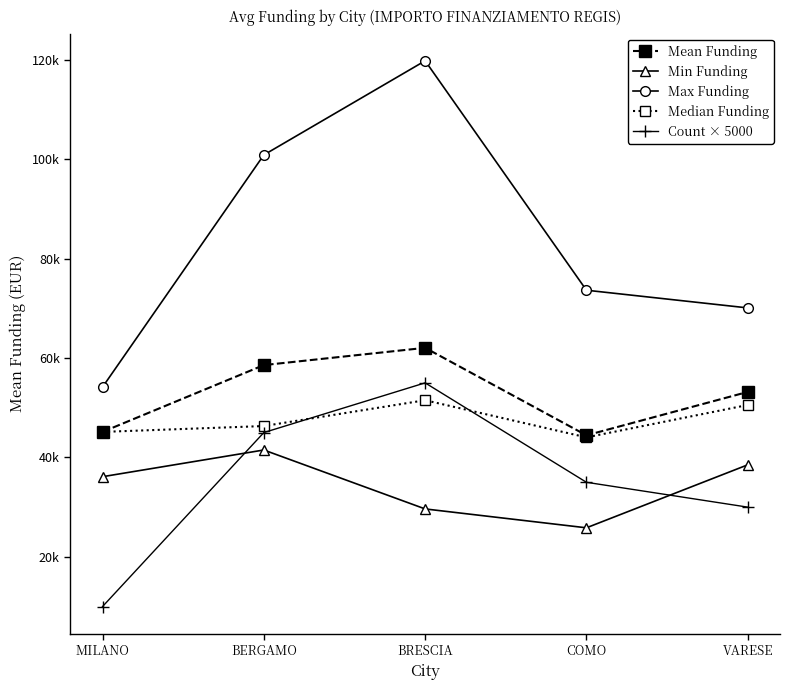

What are all the series names shown in the legend?

Mean Funding, Min Funding, Max Funding, Median Funding, Count × 5000